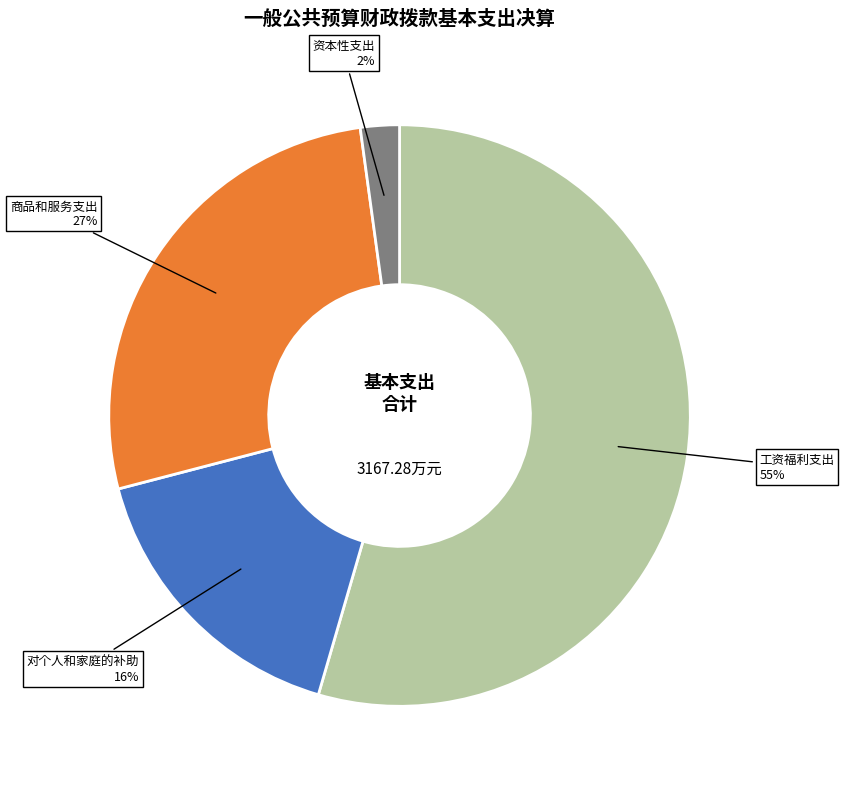

Is there a majority slice in this chart?

Yes